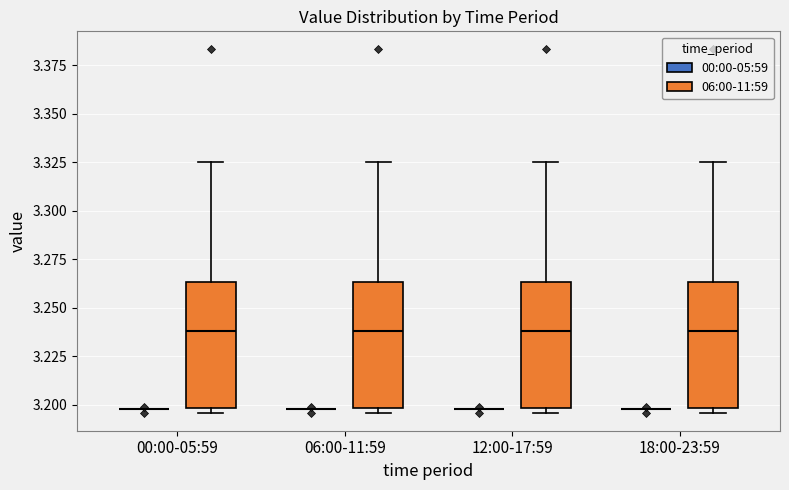

Reading left to right, read every box against the y-axis: the position of its median line, the range the box covers, and the ends of its whiskers. The values are not printed on the chart, so give them approximately, as read against the axis.

00:00-05:59 (00:00-05:59): box collapsed to a line at 3.200, whiskers 3.200 to 3.200
00:00-05:59 (06:00-11:59): median 3.240, box 3.200 to 3.265, whiskers 3.195 to 3.325
06:00-11:59 (00:00-05:59): box collapsed to a line at 3.200, whiskers 3.200 to 3.200
06:00-11:59 (06:00-11:59): median 3.240, box 3.200 to 3.265, whiskers 3.195 to 3.325
12:00-17:59 (00:00-05:59): box collapsed to a line at 3.200, whiskers 3.200 to 3.200
12:00-17:59 (06:00-11:59): median 3.240, box 3.200 to 3.265, whiskers 3.195 to 3.325
18:00-23:59 (00:00-05:59): box collapsed to a line at 3.200, whiskers 3.200 to 3.200
18:00-23:59 (06:00-11:59): median 3.240, box 3.200 to 3.265, whiskers 3.195 to 3.325